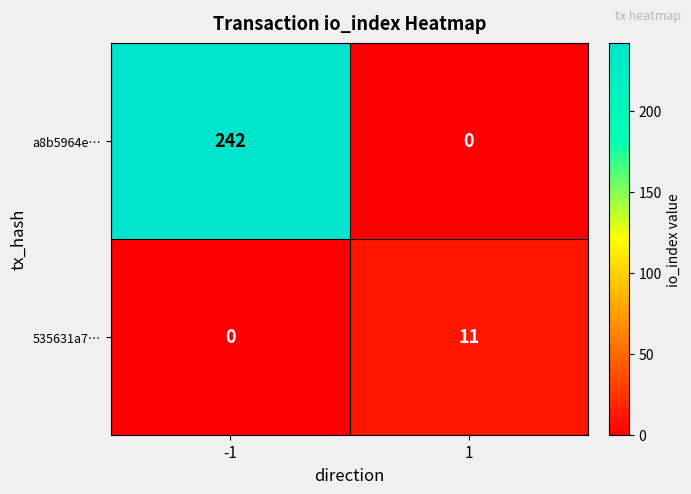

True or false: a8b5964e… has a value of 91 at -1.

False